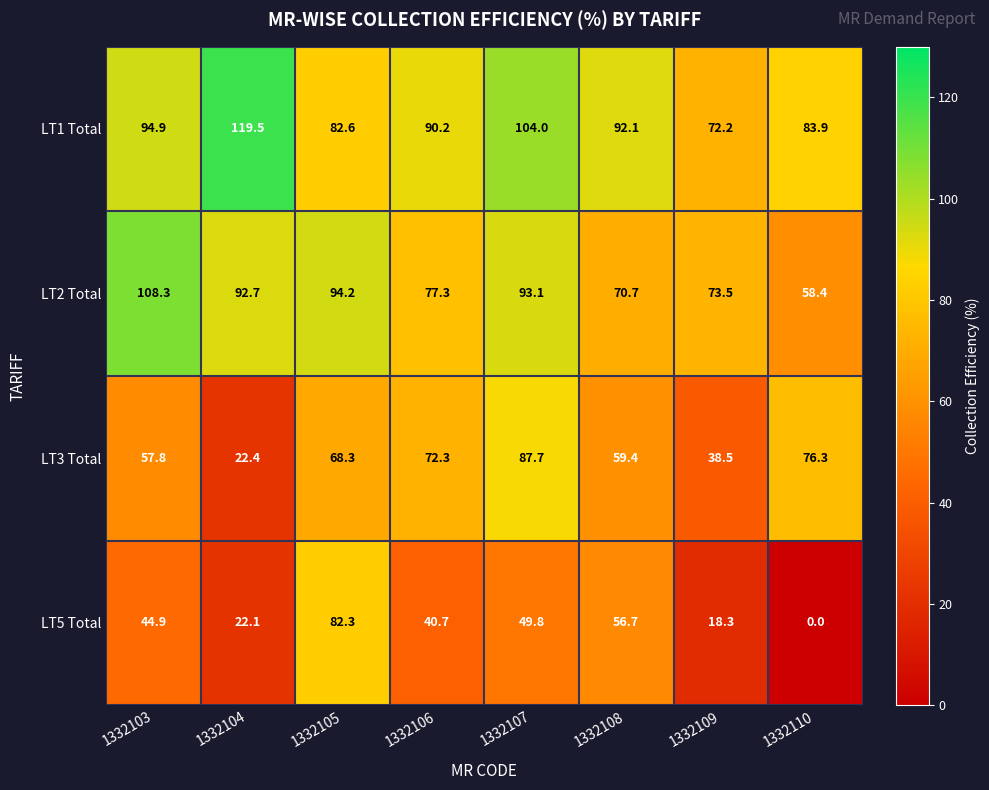

At which category is the sum across all series the highest?

1332107